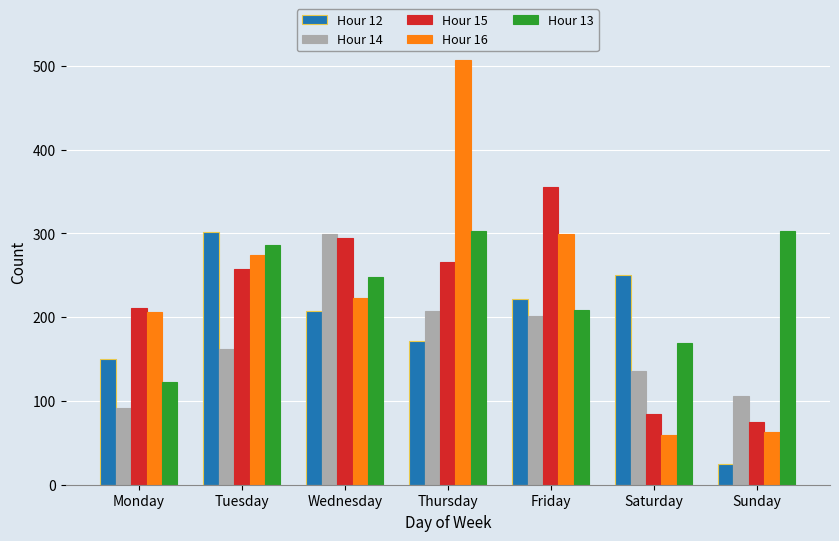

What is the lowest value of the Hour 16 series?

59